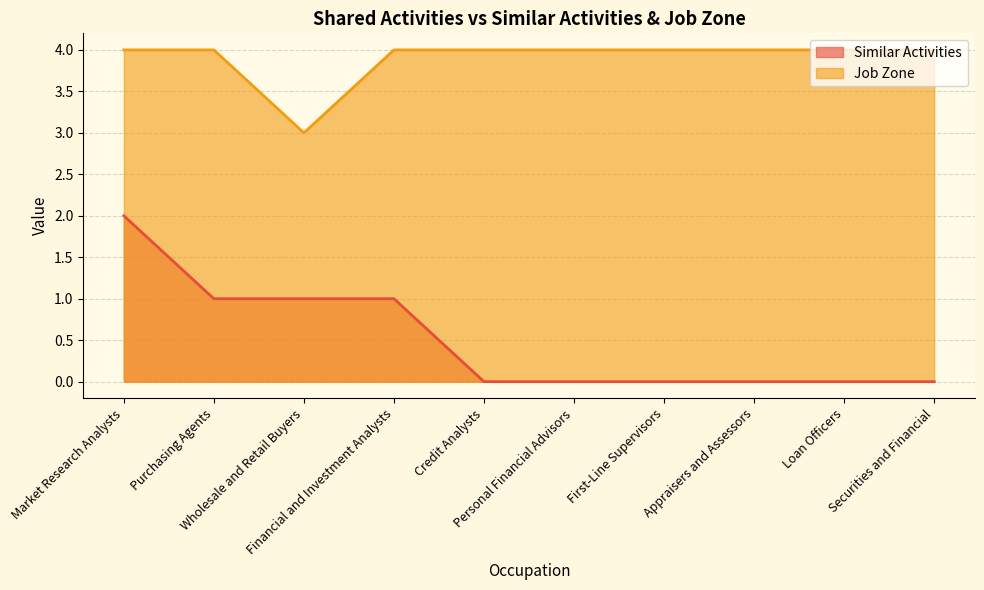

The value of Job Zone at Credit Analysts is 4. True or false?

True